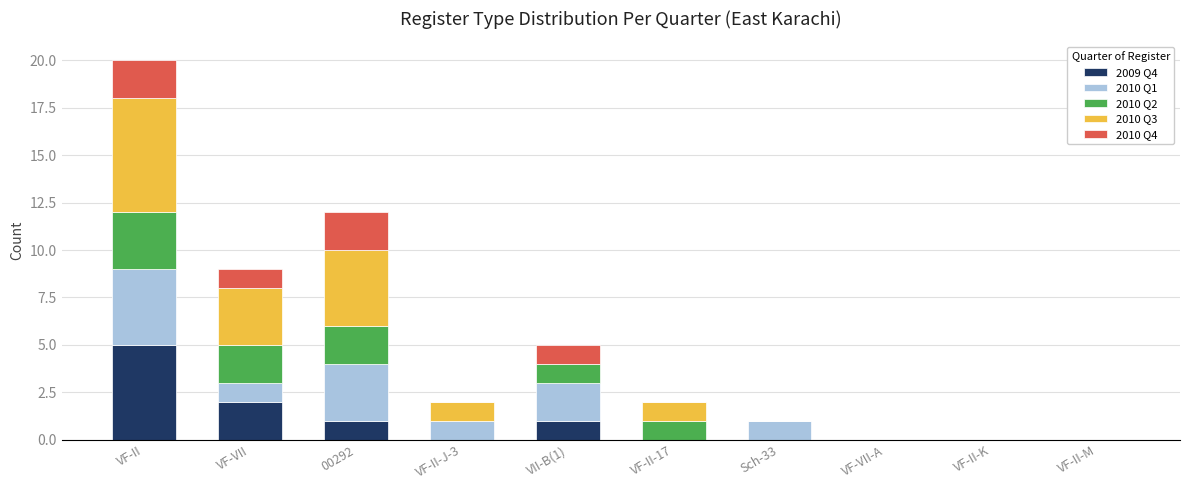

At which category is the sum across all series the highest?

VF-II